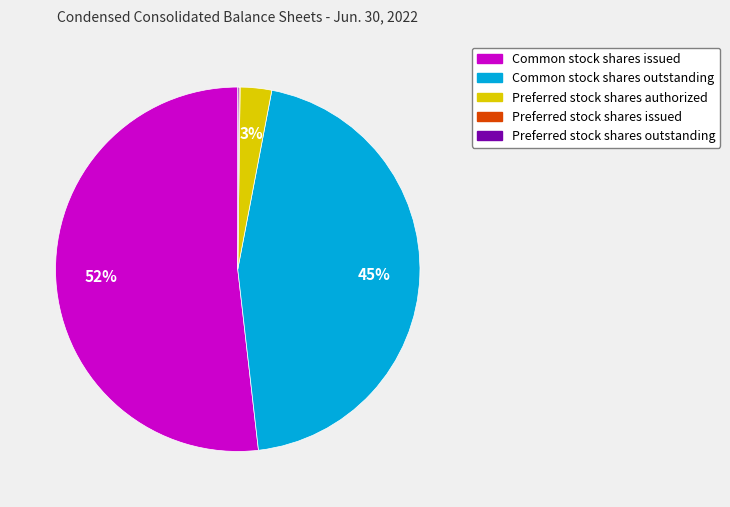

To the nearest percent, what is the average slice percentage?

20%